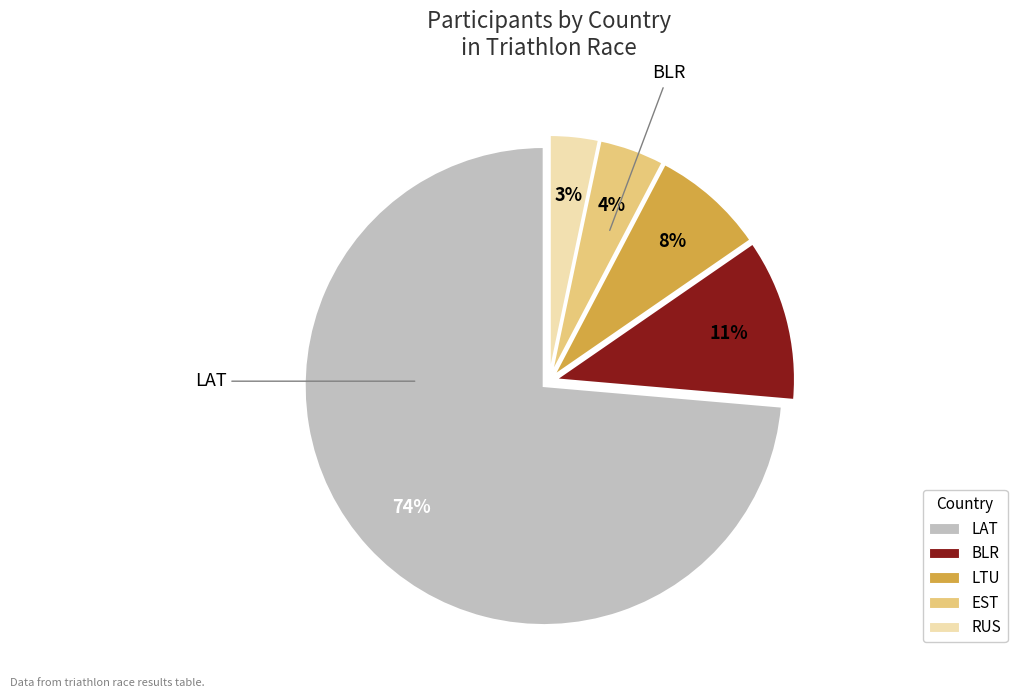

To the nearest percent, what percentage of the pie is BLR?

11%